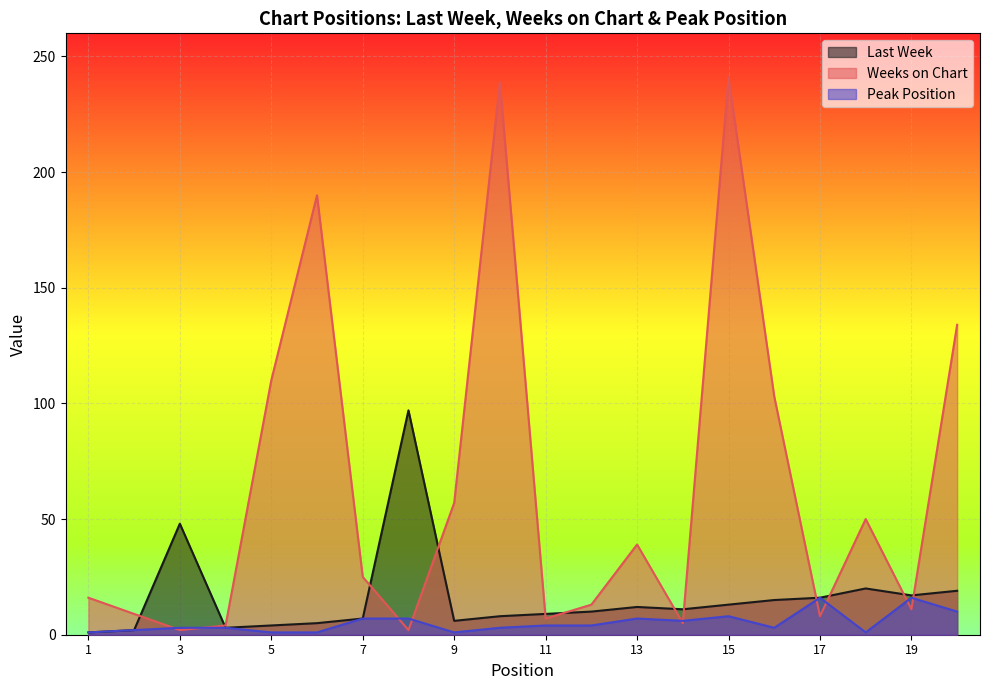

Rank the categories by Weeks on Chart value from lowest to highest.

3, 8, 4, 14, 11, 17, 2, 19, 12, 1, 7, 13, 18, 9, 16, 5, 20, 6, 10, 15